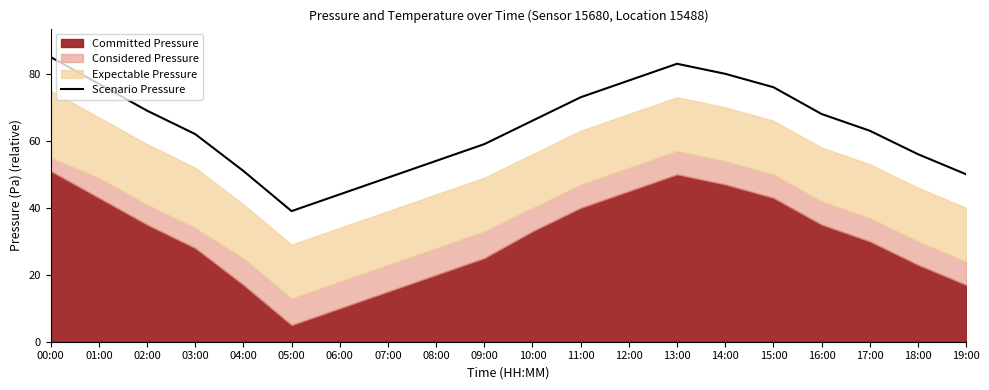

What is the difference between the values at 11:00 and 00:00?

12